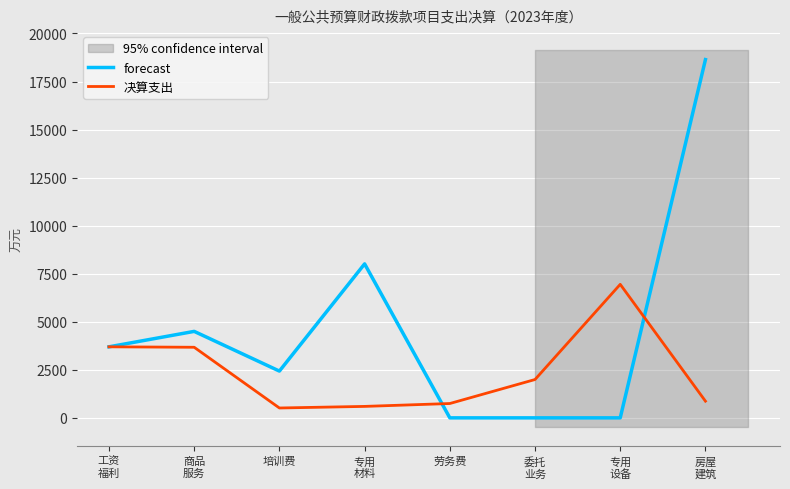

List the series in order of their peak value, highest first.

forecast, 决算支出